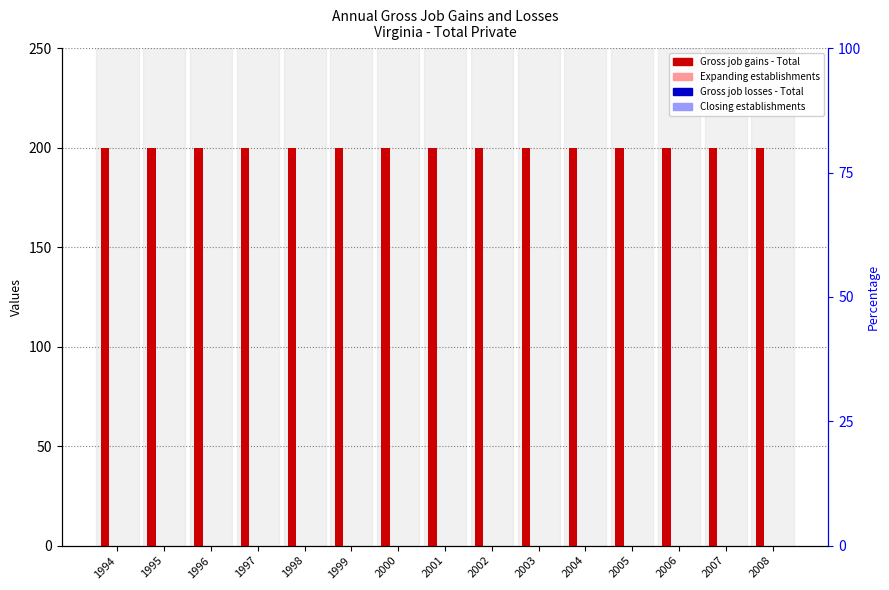

What is the difference between the highest and lowest values at 2001?

200